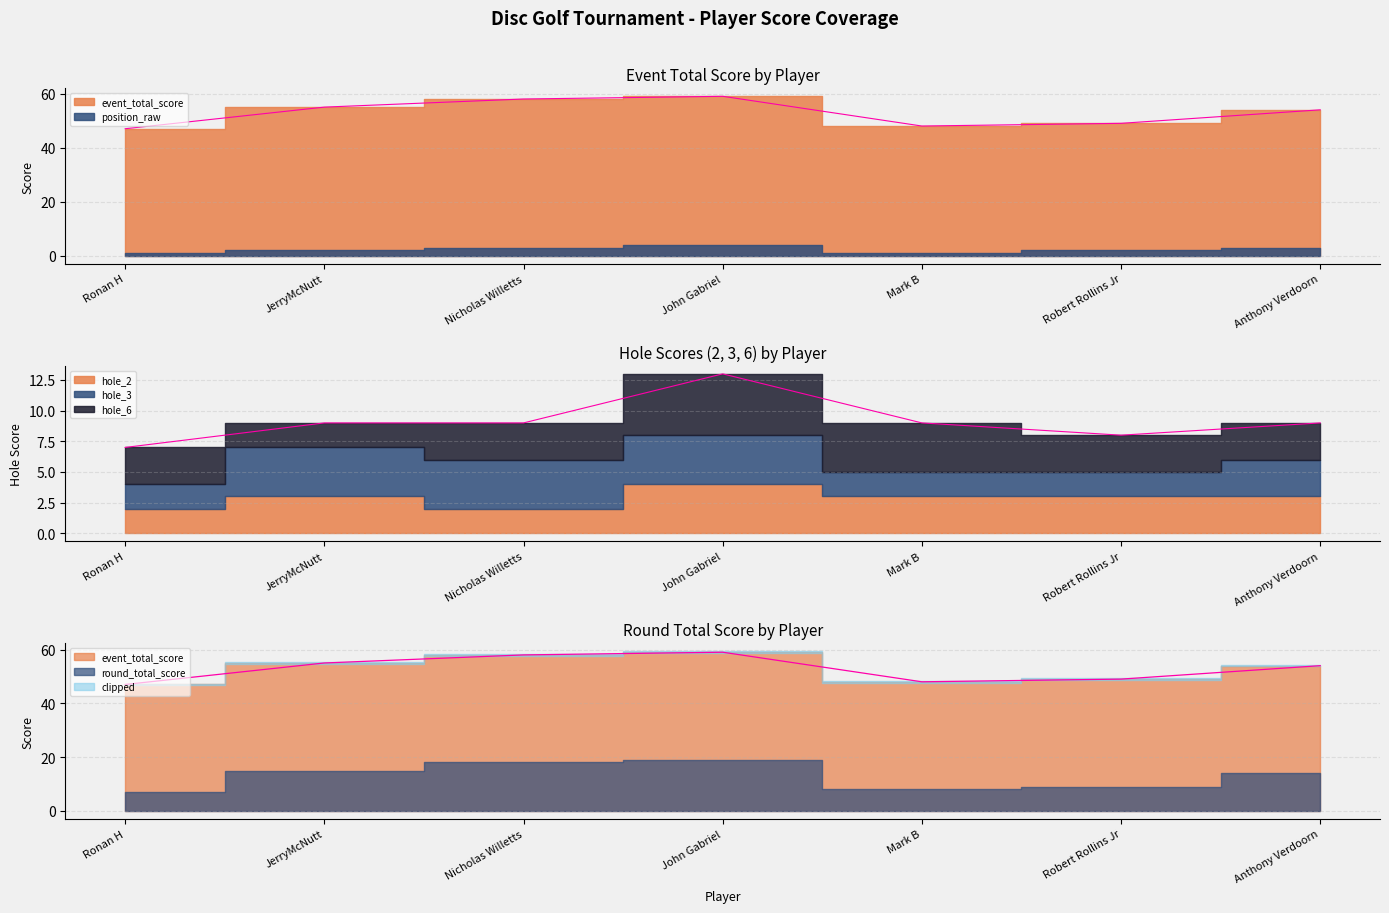

True or false: round_total_score has a value of 25 at John Gabriel.

False